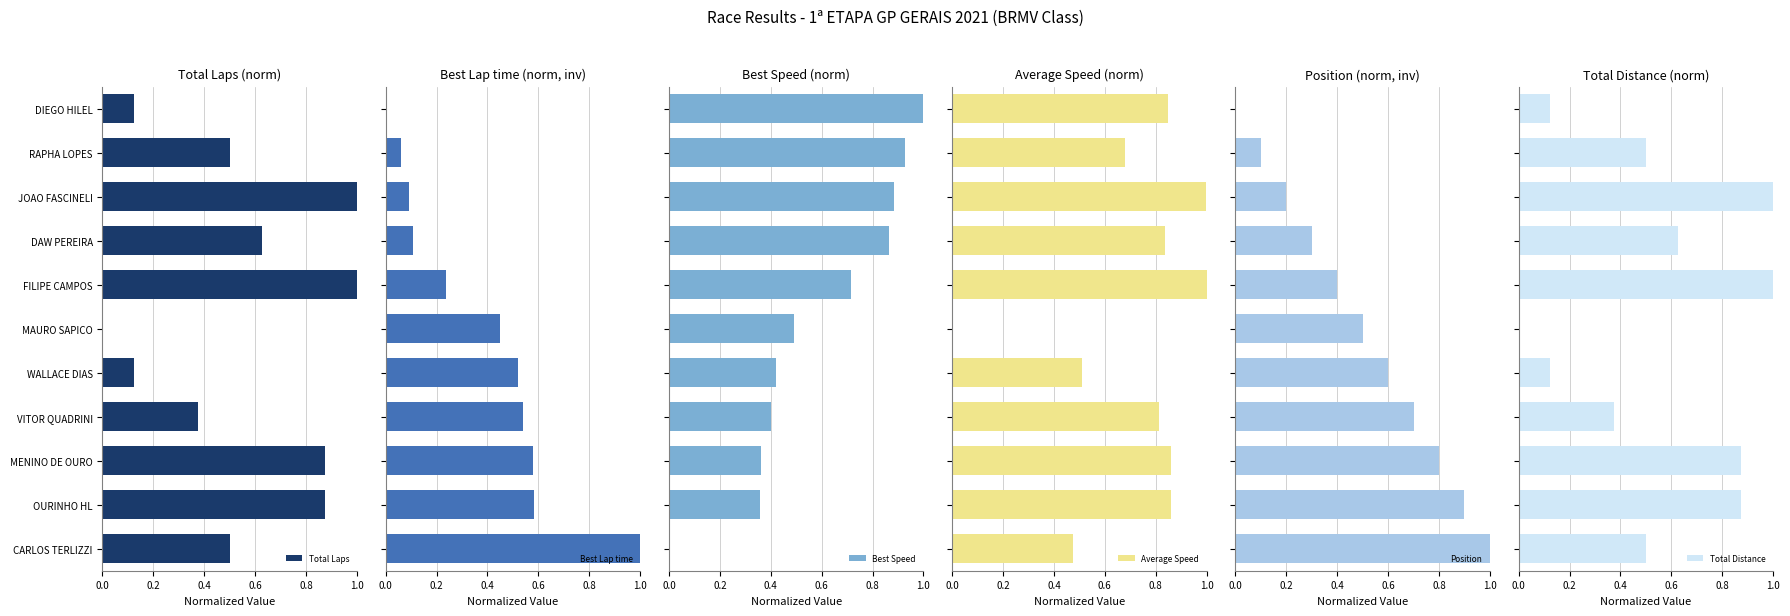

Are the bars horizontal?

Yes